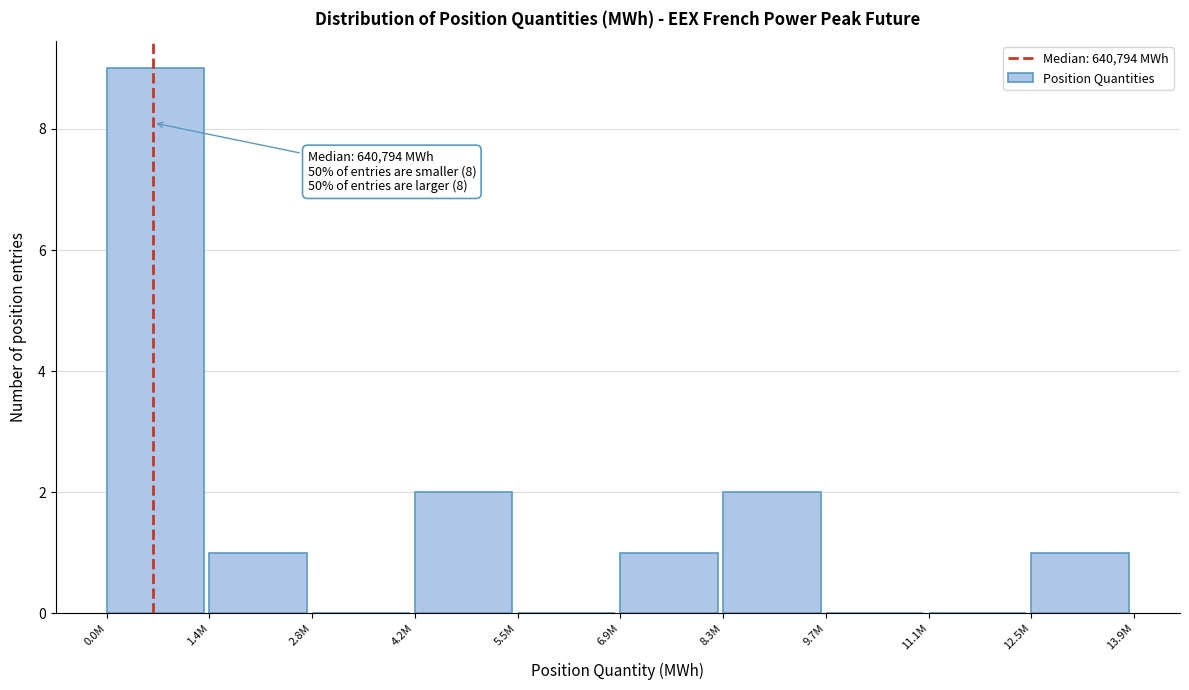

Reading left to right, list all the values displayed in this chart.

0.0M=9	1.4M=1	2.8M=0	4.2M=2	5.5M=0	6.9M=1	8.3M=2	9.7M=0	11.1M=0	12.5M=1